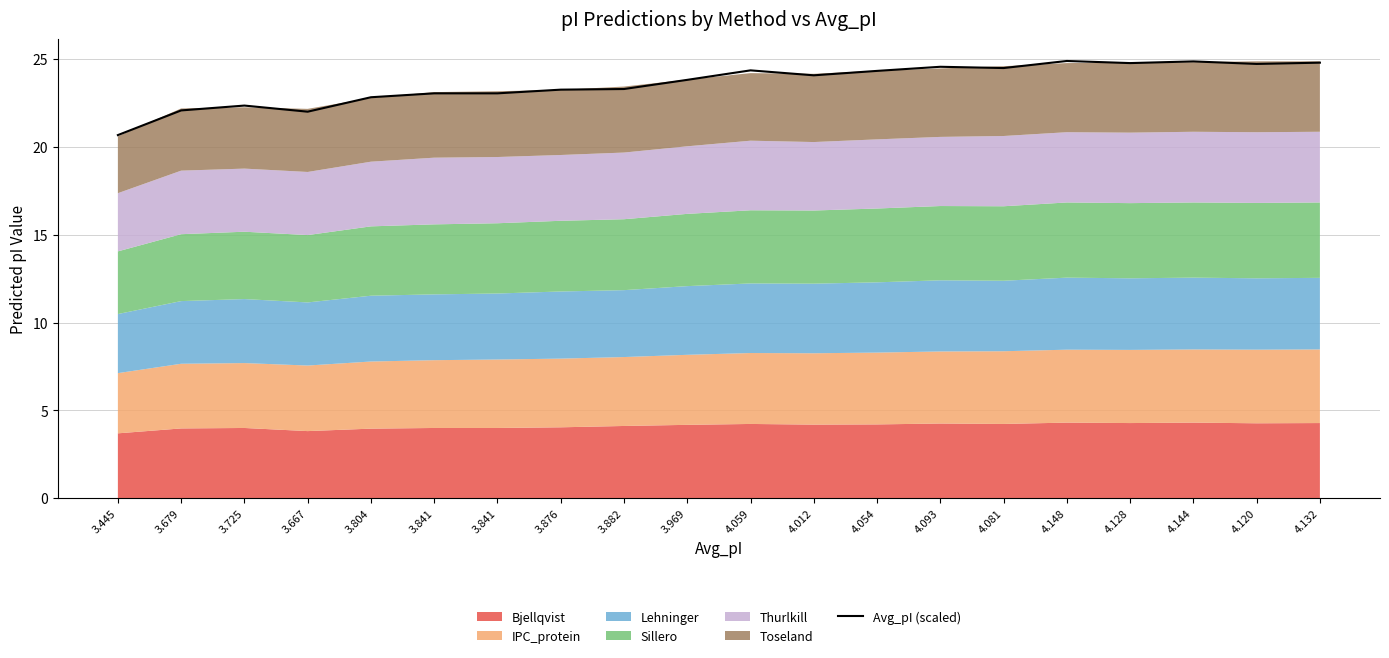

Which label corresponds to the smallest value in the chart?

3.445